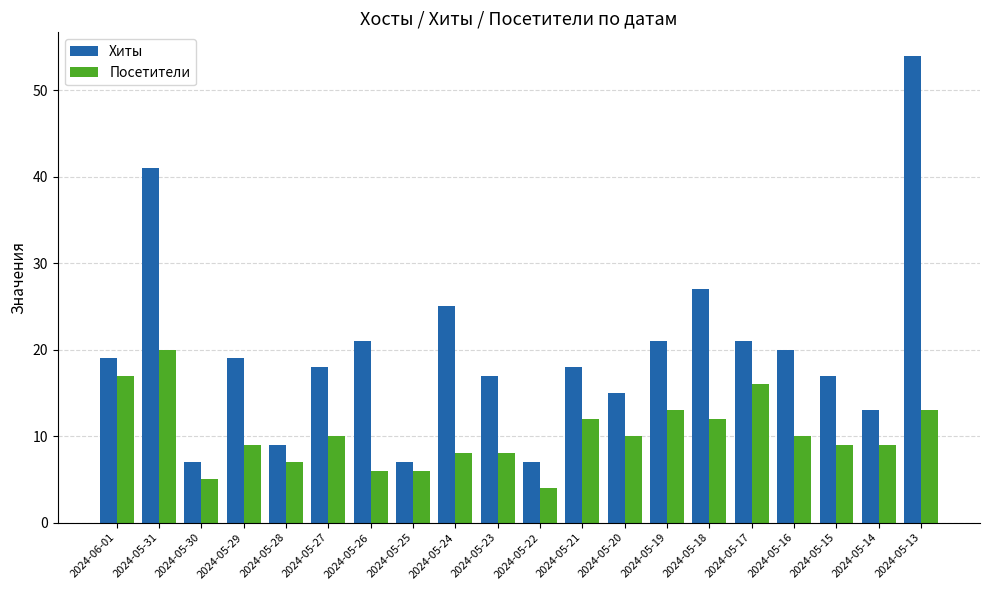

Reading left to right, list all the values displayed in this chart.

Хиты: 2024-06-01=19	2024-05-31=41	2024-05-30=7	2024-05-29=19	2024-05-28=9	2024-05-27=18	2024-05-26=21	2024-05-25=7	2024-05-24=25	2024-05-23=17	2024-05-22=7	2024-05-21=18	2024-05-20=15	2024-05-19=21	2024-05-18=27	2024-05-17=21	2024-05-16=20	2024-05-15=17	2024-05-14=13	2024-05-13=54
Посетители: 2024-06-01=17	2024-05-31=20	2024-05-30=5	2024-05-29=9	2024-05-28=7	2024-05-27=10	2024-05-26=6	2024-05-25=6	2024-05-24=8	2024-05-23=8	2024-05-22=4	2024-05-21=12	2024-05-20=10	2024-05-19=13	2024-05-18=12	2024-05-17=16	2024-05-16=10	2024-05-15=9	2024-05-14=9	2024-05-13=13